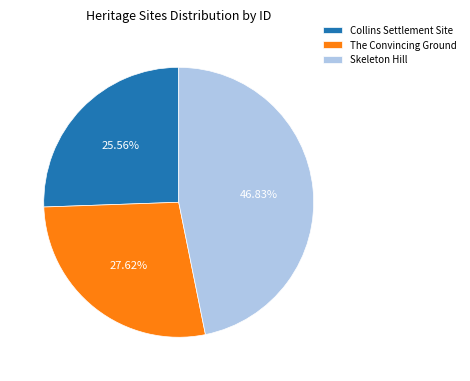

Does The Convincing Ground represent more than half of the total?

No